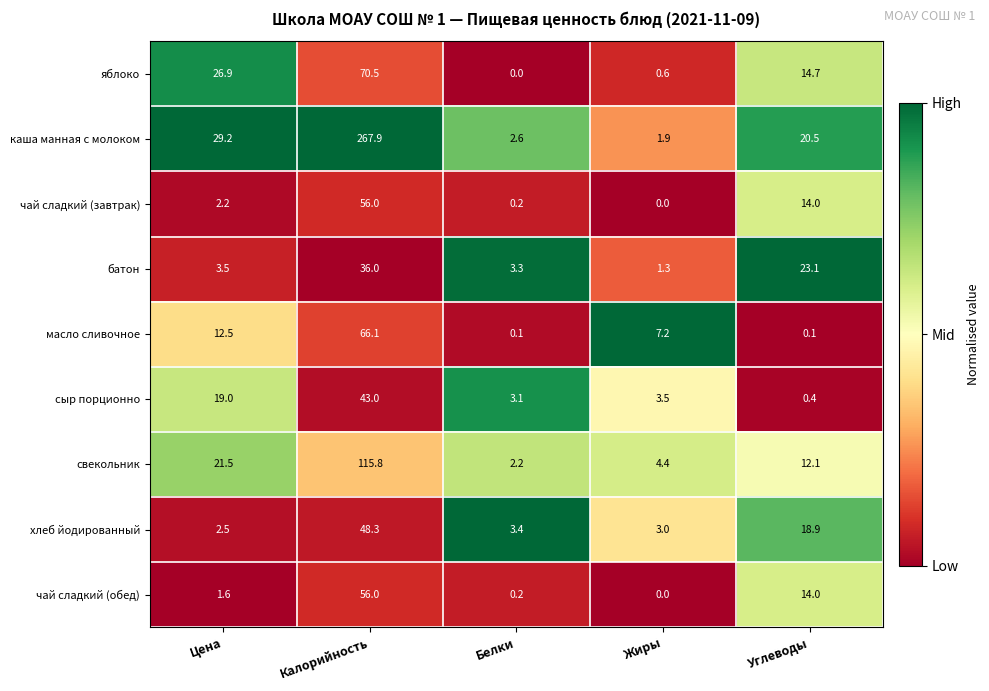

How many values in the чай сладкий (завтрак) series are below 2?

2